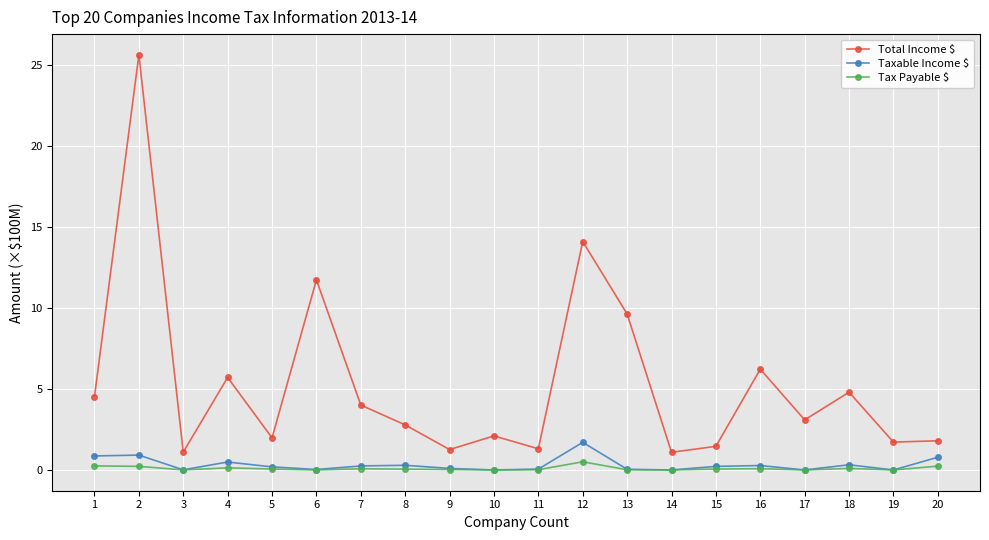

The value of Taxable Income $ at 20 is 0.8. True or false?

True